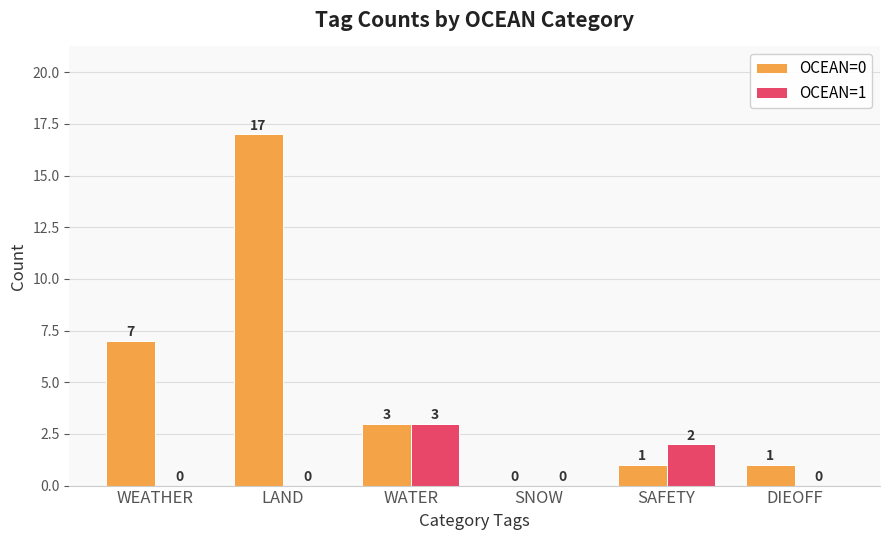

What is the sum of the OCEAN=1 values at WATER and WEATHER?

3